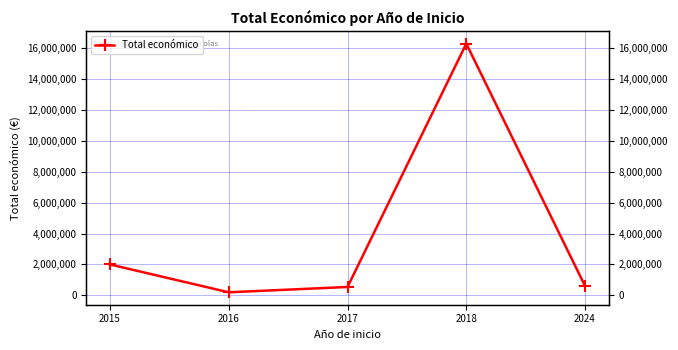

Is it true that the value at 2024 is 607342?

True